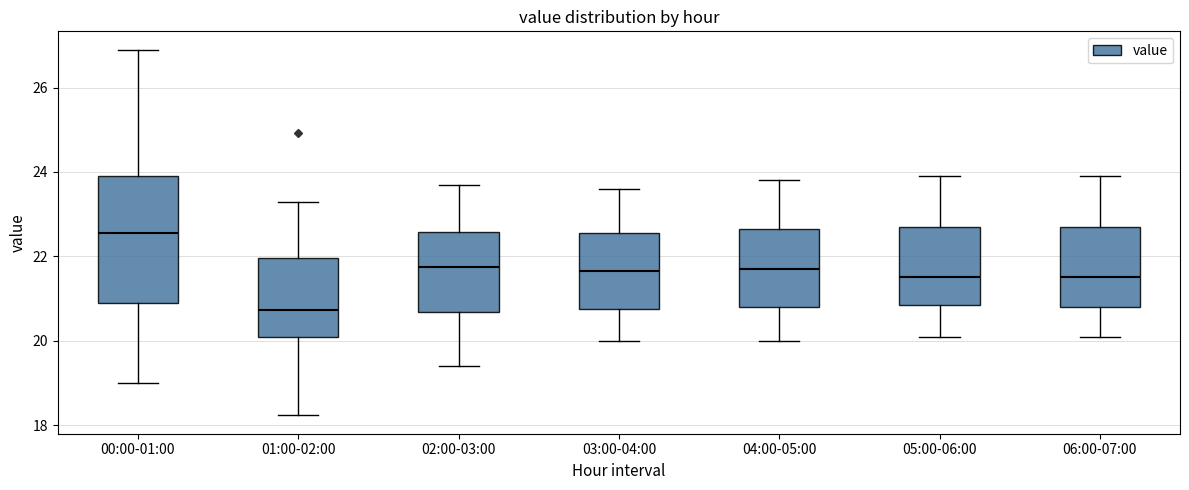

Reading left to right, read every box against the y-axis: the position of its median line, the range the box covers, and the ends of its whiskers. The values are not printed on the chart, so give them approximately, as read against the axis.

00:00-01:00: median 22.6, box 20.8 to 24.0, whiskers 19.0 to 27.0
01:00-02:00: median 20.8, box 20.2 to 22.0, whiskers 18.2 to 23.4
02:00-03:00: median 21.8, box 20.6 to 22.6, whiskers 19.4 to 23.8
03:00-04:00: median 21.6, box 20.8 to 22.6, whiskers 20.0 to 23.6
04:00-05:00: median 21.8, box 20.8 to 22.6, whiskers 20.0 to 23.8
05:00-06:00: median 21.6, box 20.8 to 22.8, whiskers 20.2 to 24.0
06:00-07:00: median 21.6, box 20.8 to 22.8, whiskers 20.2 to 24.0